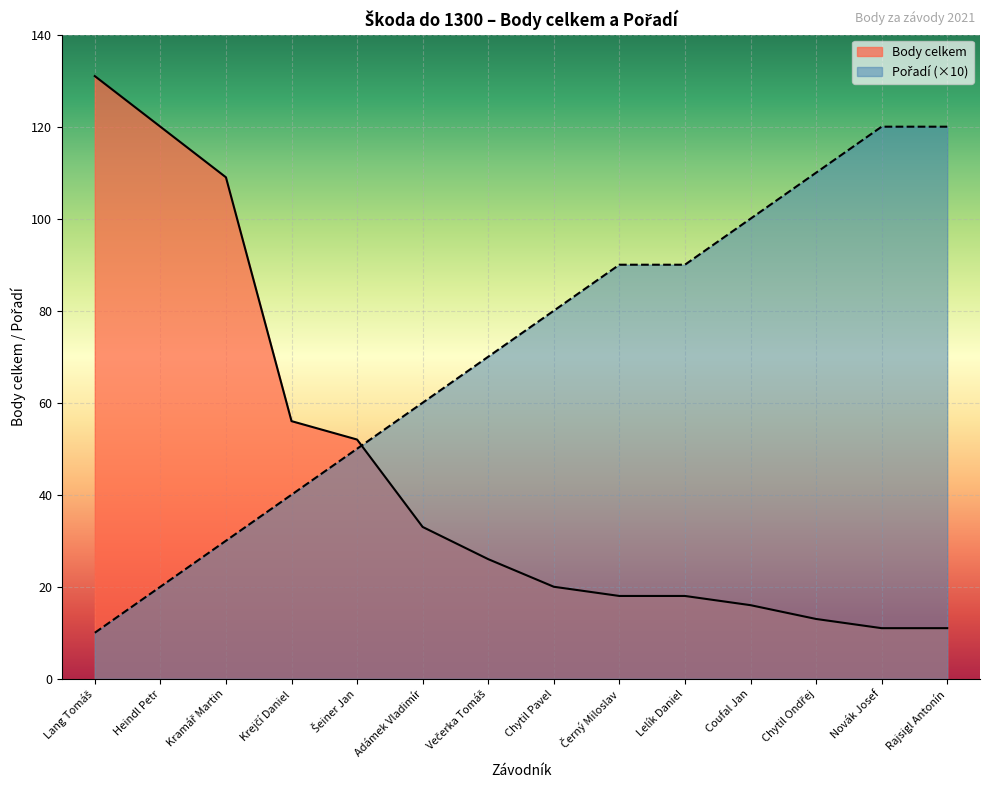

How many data points in Pořadí are above 80?

6